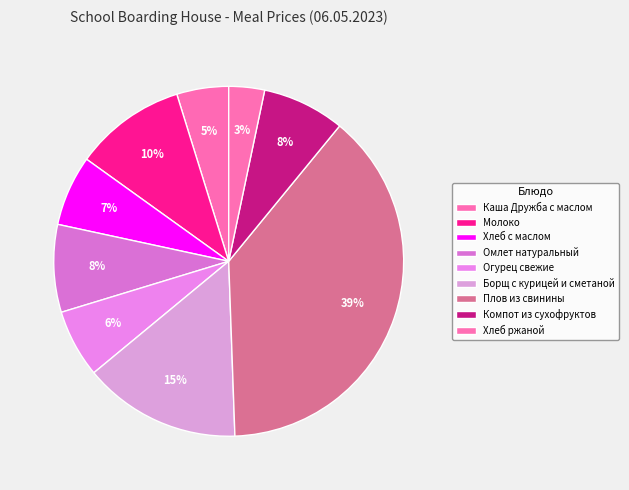

What is the change in value from Молоко to Борщ с курицей и сметаной?

+5.4